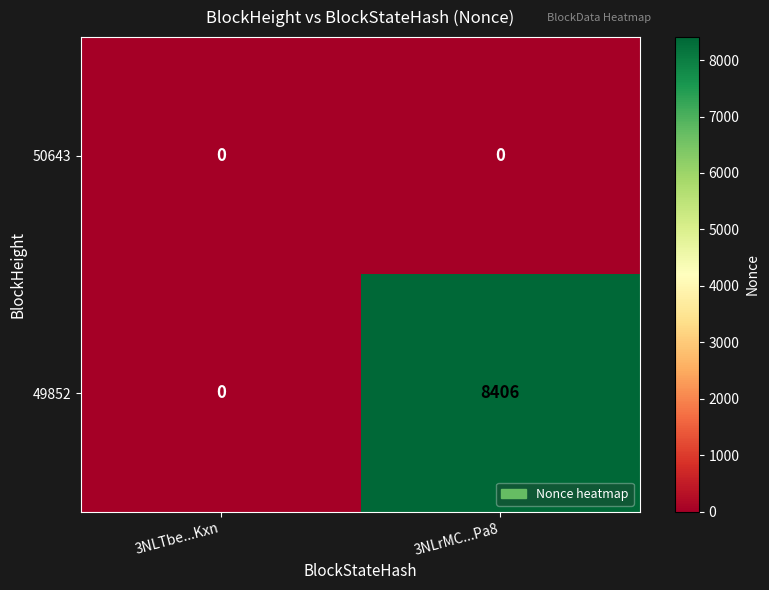

What is the highest value of the 49852 series?

8406